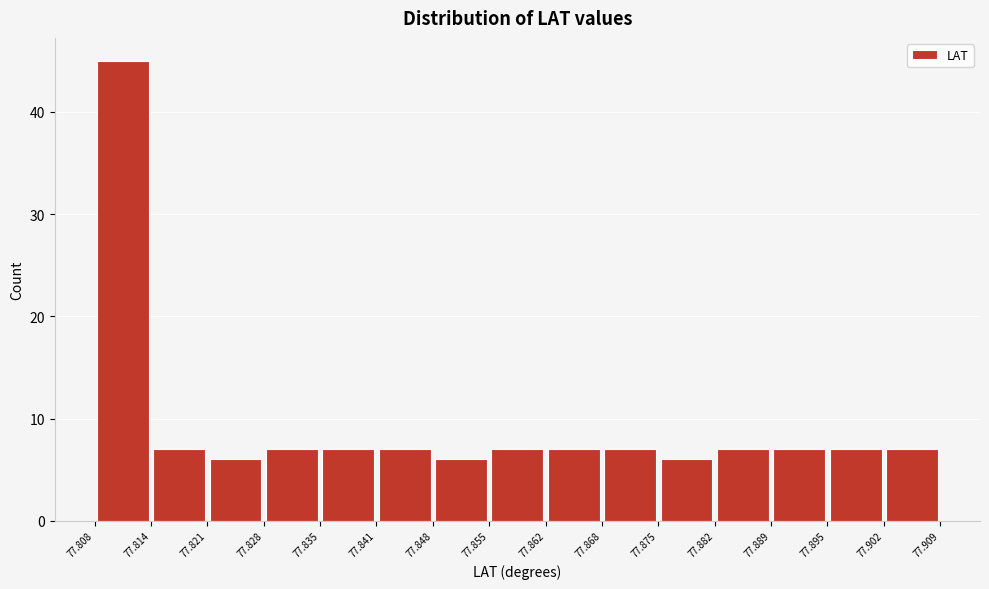

Which range on the x-axis has the tallest bar?

77.808 to 77.814